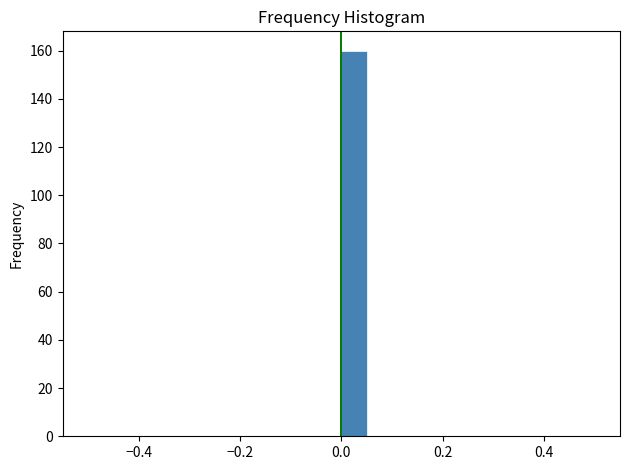

Read against the x-axis, roughly where is the centre of the tallest bar?

0.02